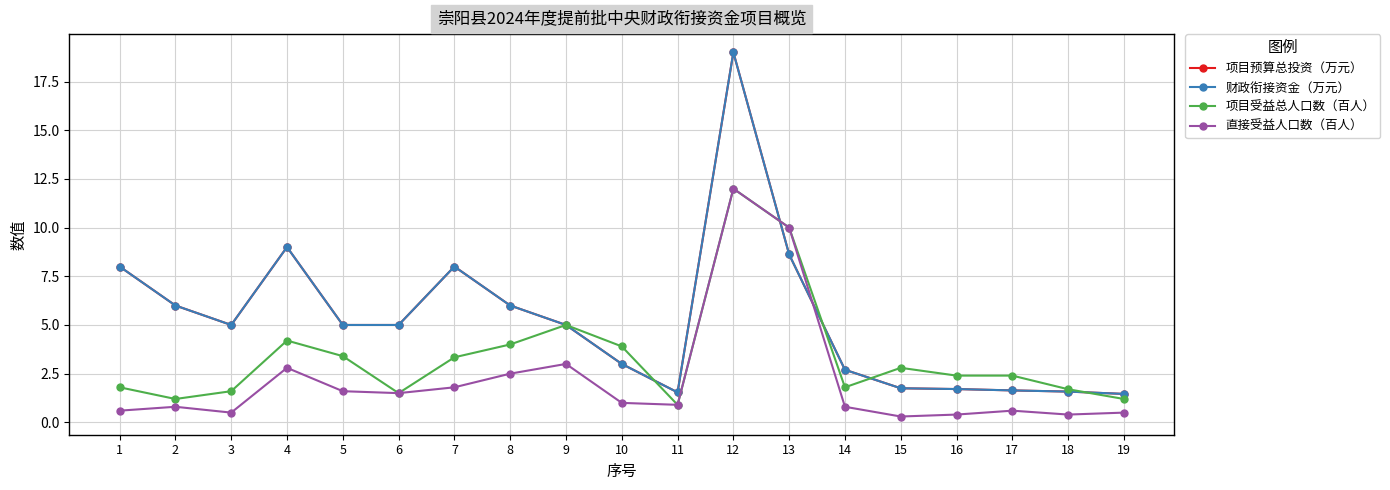

Is this an area chart (filled region under the line)?

No